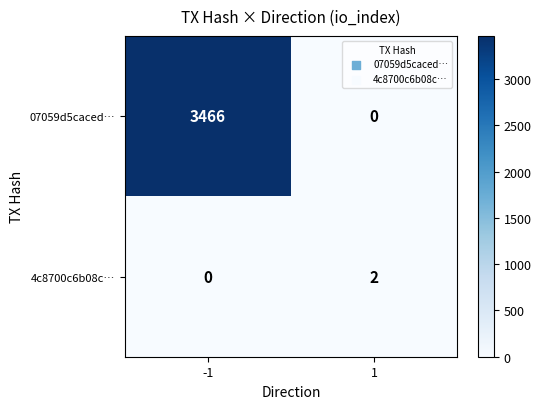

What is the average value of the 07059d5caced… series?

1733